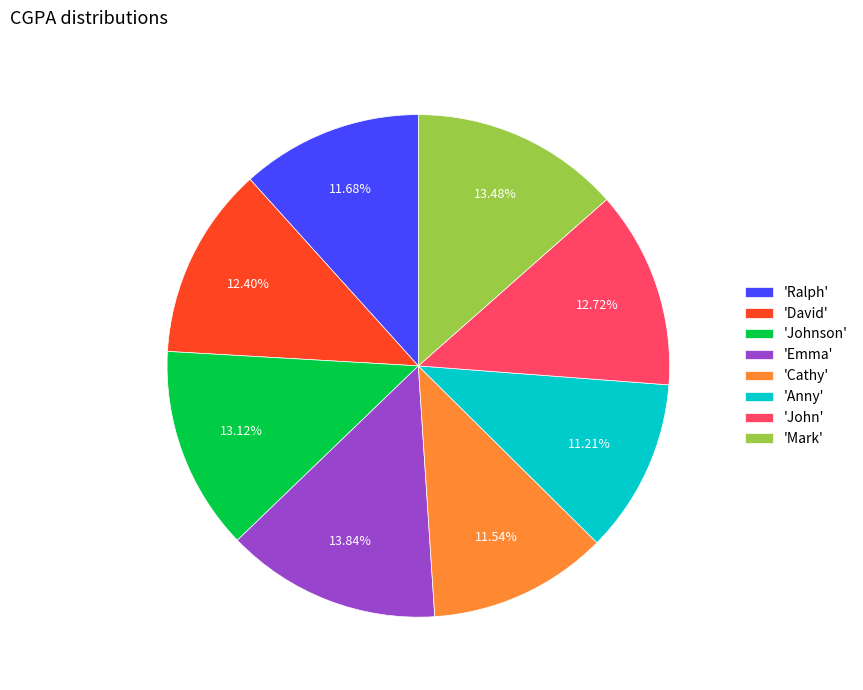

Is 'Cathy' the majority of the pie?

No